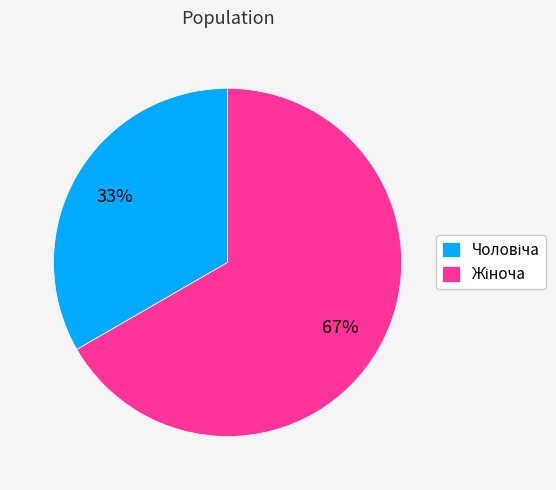

To the nearest percent, what is the average slice percentage?

50%